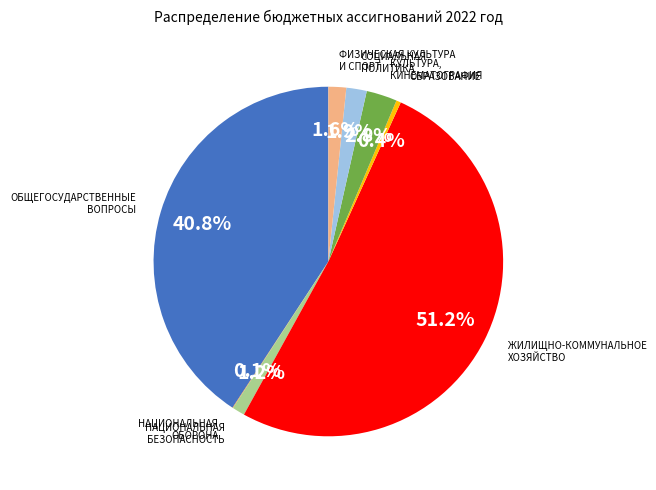

Which has a higher value, ЖИЛИЩНО-КОММУНАЛЬНОЕ ХОЗЯЙСТВО or СОЦИАЛЬНАЯ ПОЛИТИКА?

ЖИЛИЩНО-КОММУНАЛЬНОЕ ХОЗЯЙСТВО